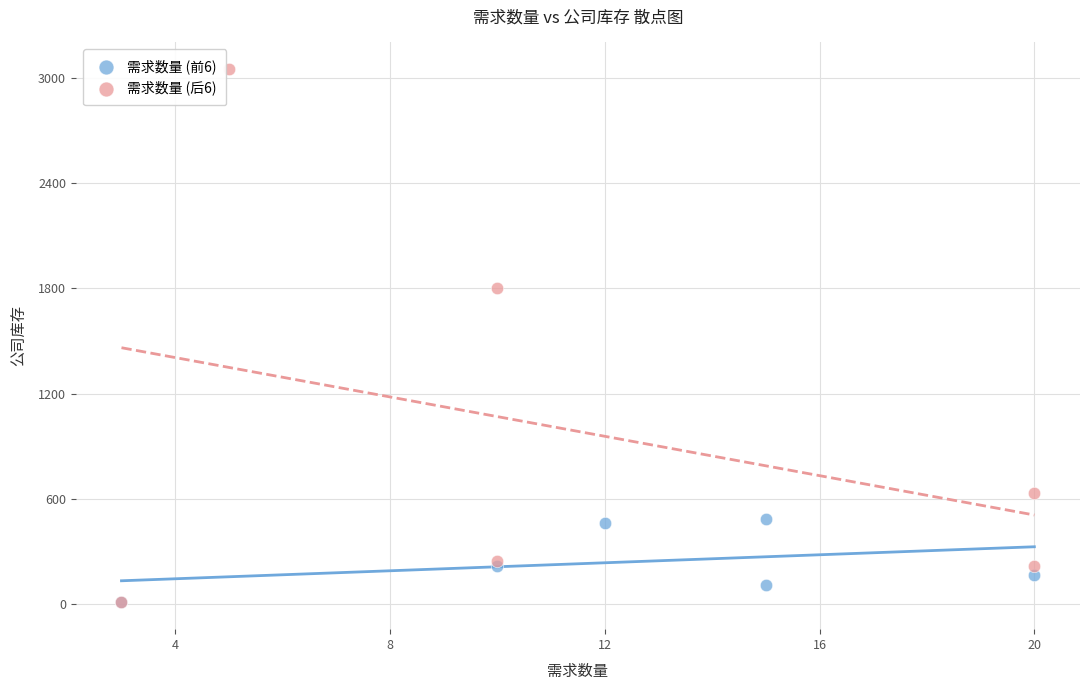

Which series contains the highest Y value?

需求数量 (后6)